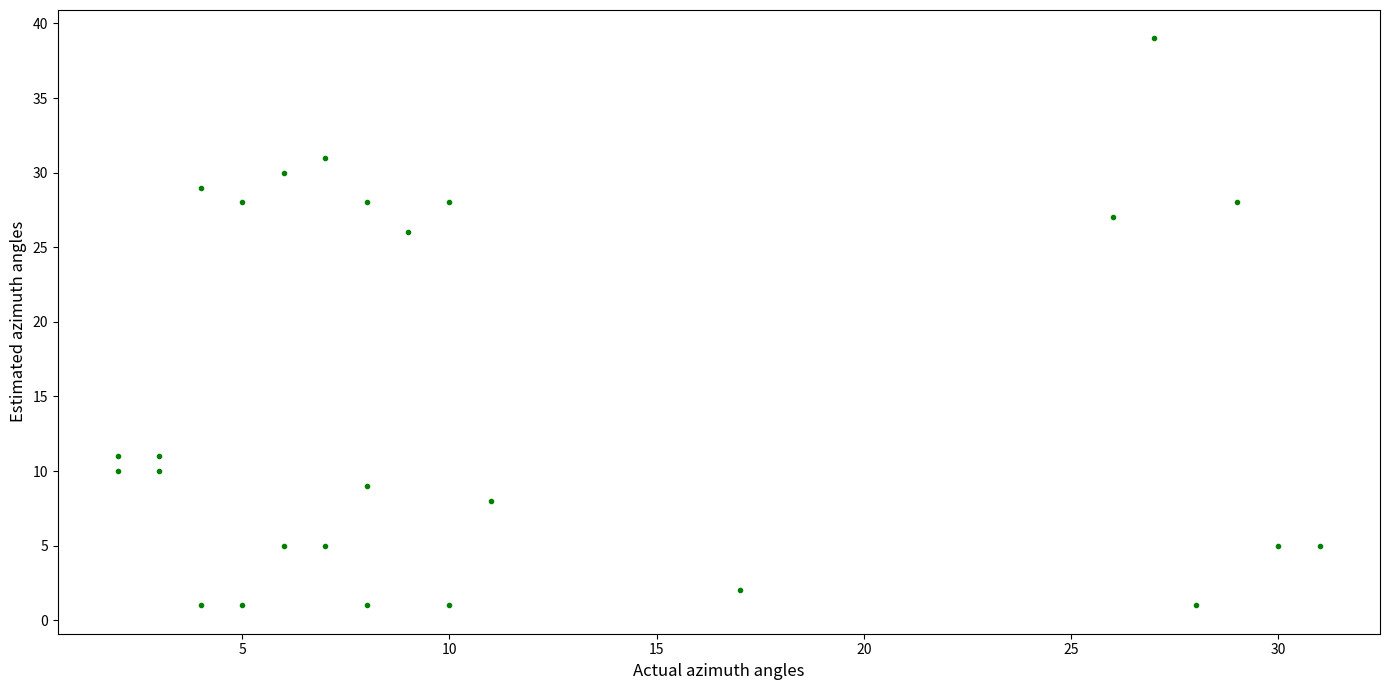

What Y value in the scatter plot is closest to 20?

26